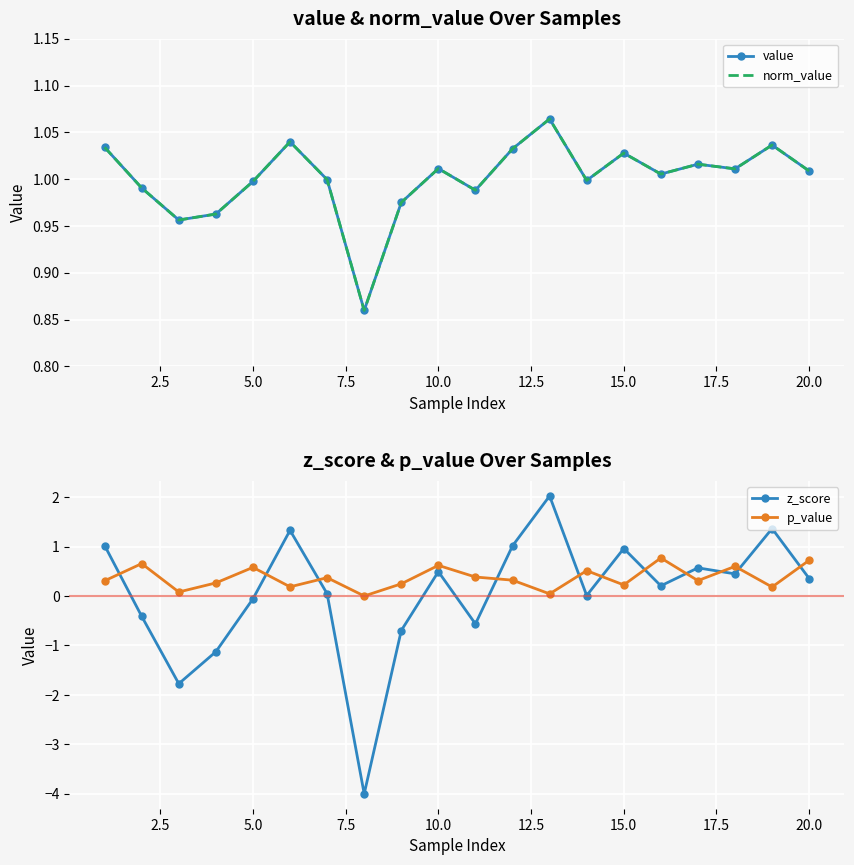

At how many categories does at least one series exceed 0?

20